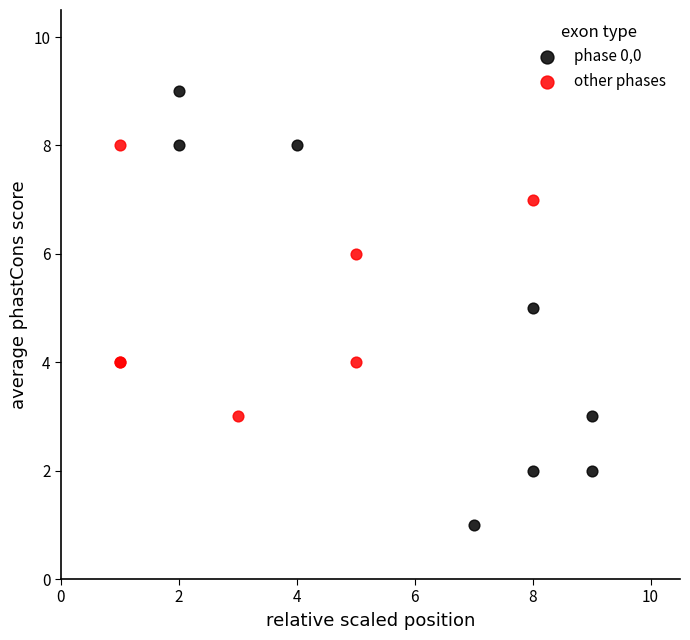

Which series has the widest spread of Y values?

phase 0,0